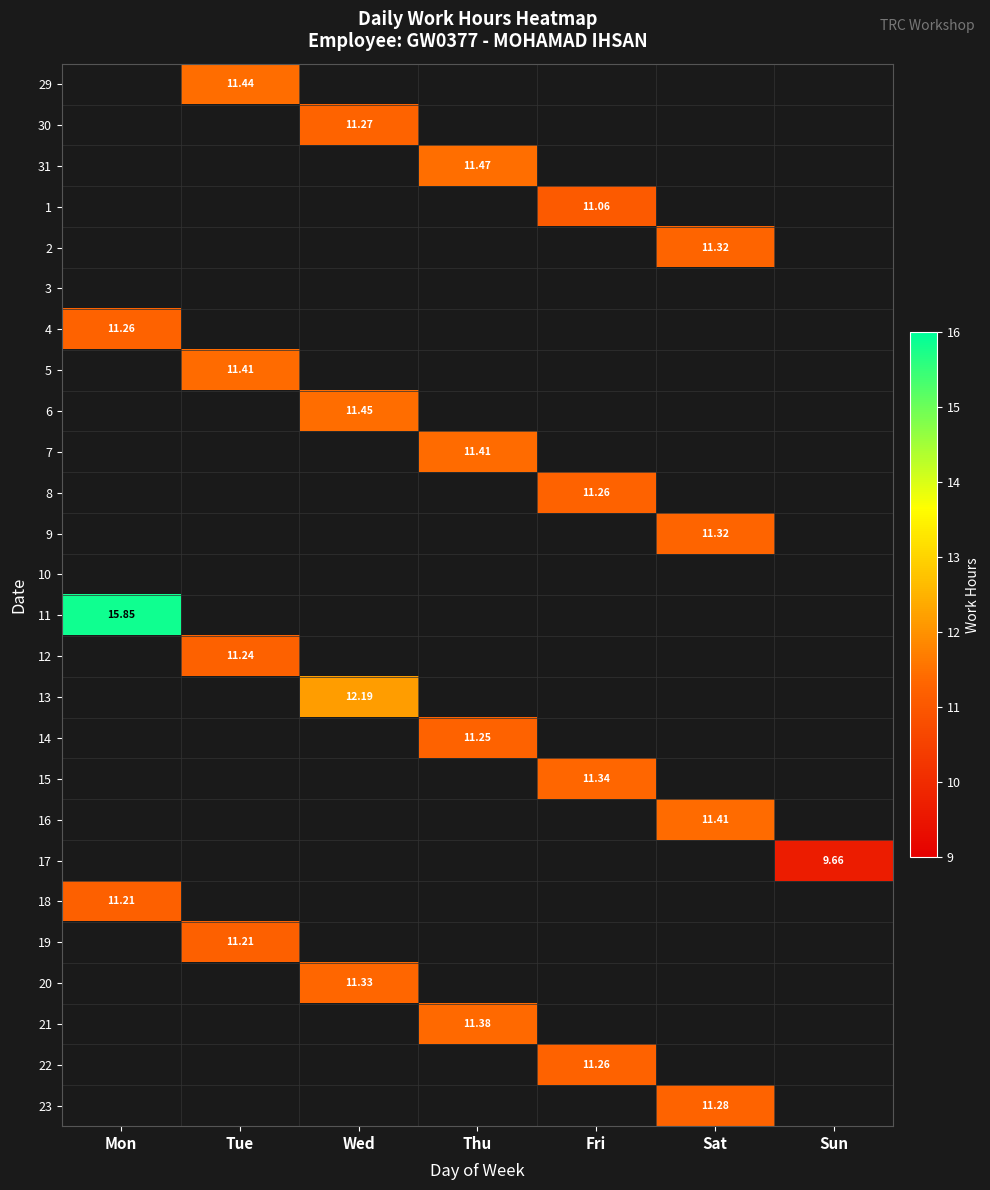

Is the value of 19 at Mon greater than the value of 20 at Sat?

No